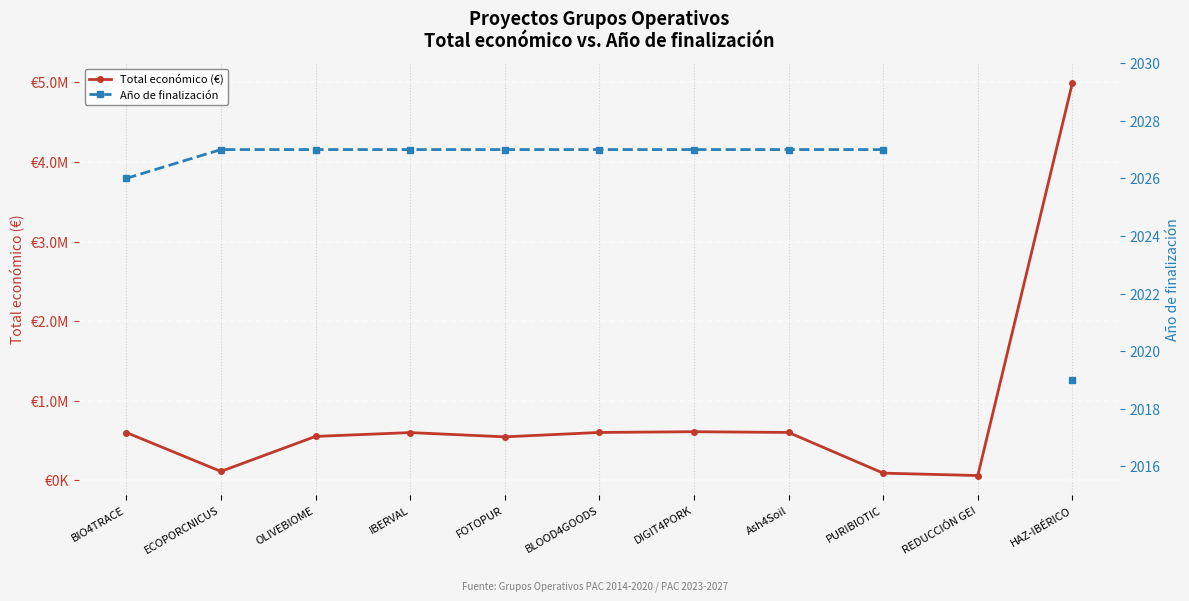

The Año de finalización series shows 2027.0 at IBERVAL. True or false?

True